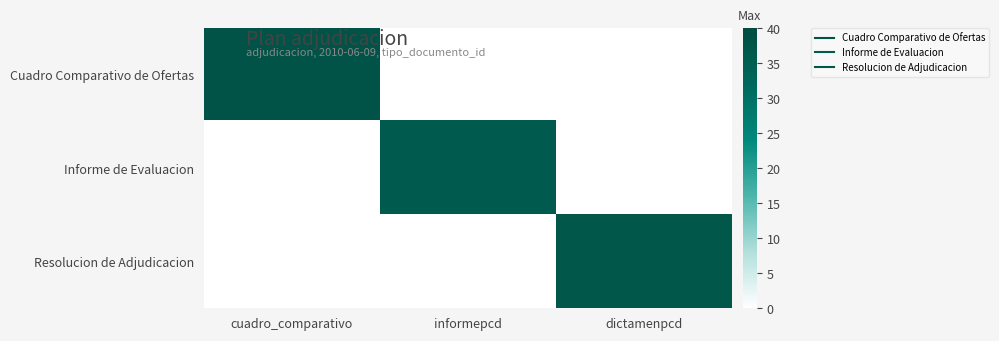

Rank the series at cuadro_comparativo from lowest to highest value.

Informe de Evaluacion, Resolucion de Adjudicacion, Cuadro Comparativo de Ofertas